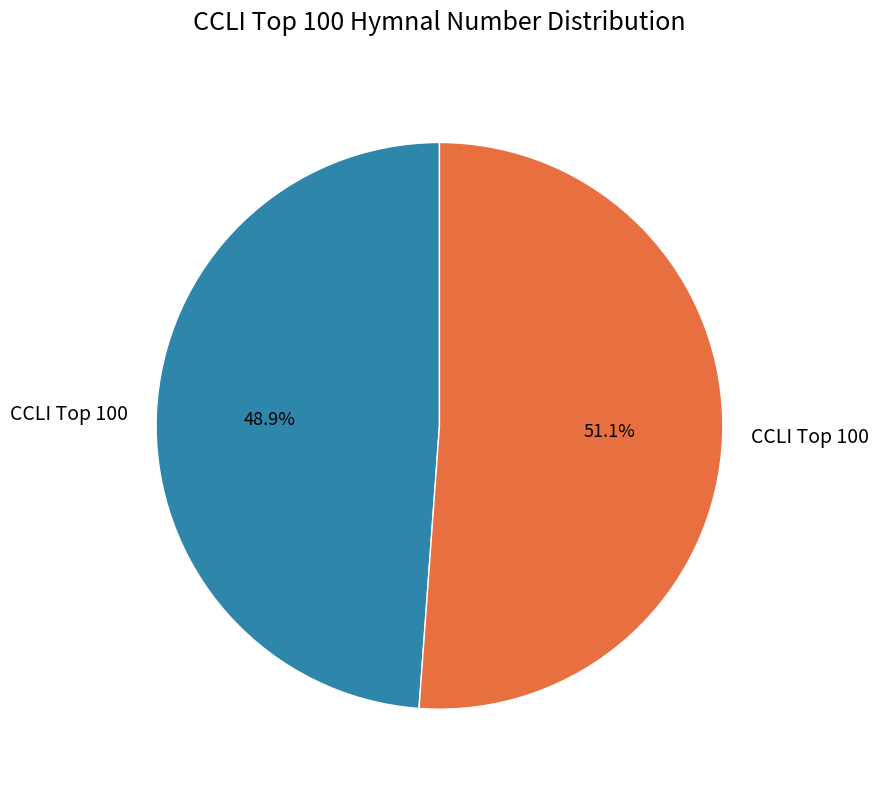

To the nearest percent, what is the average slice percentage?

50%